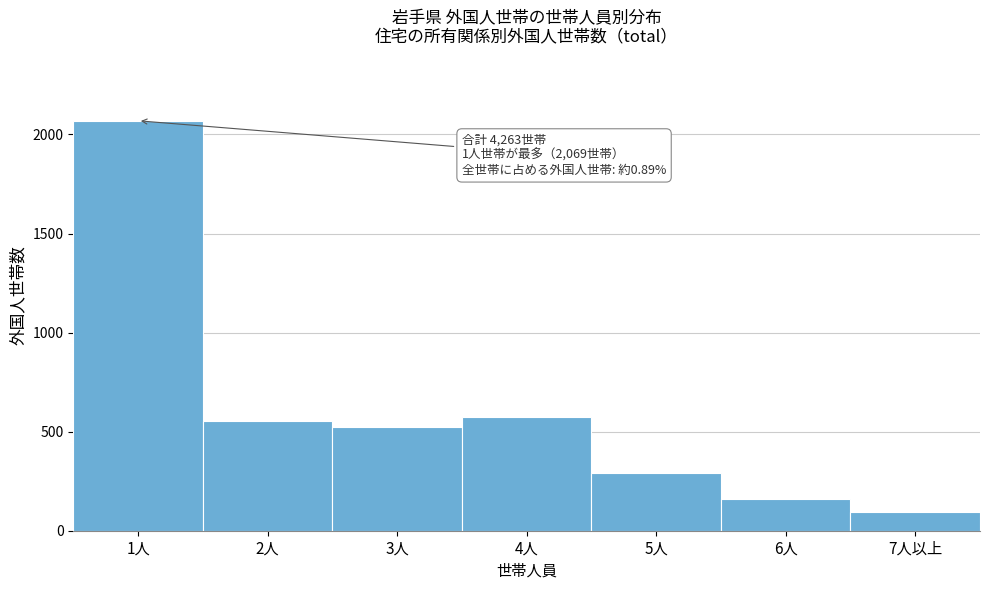

Reading left to right, transcribe all the data shown in this chart.

1人=2069	2人=554	3人=522	4人=574	5人=289	6人=159	7人以上=96